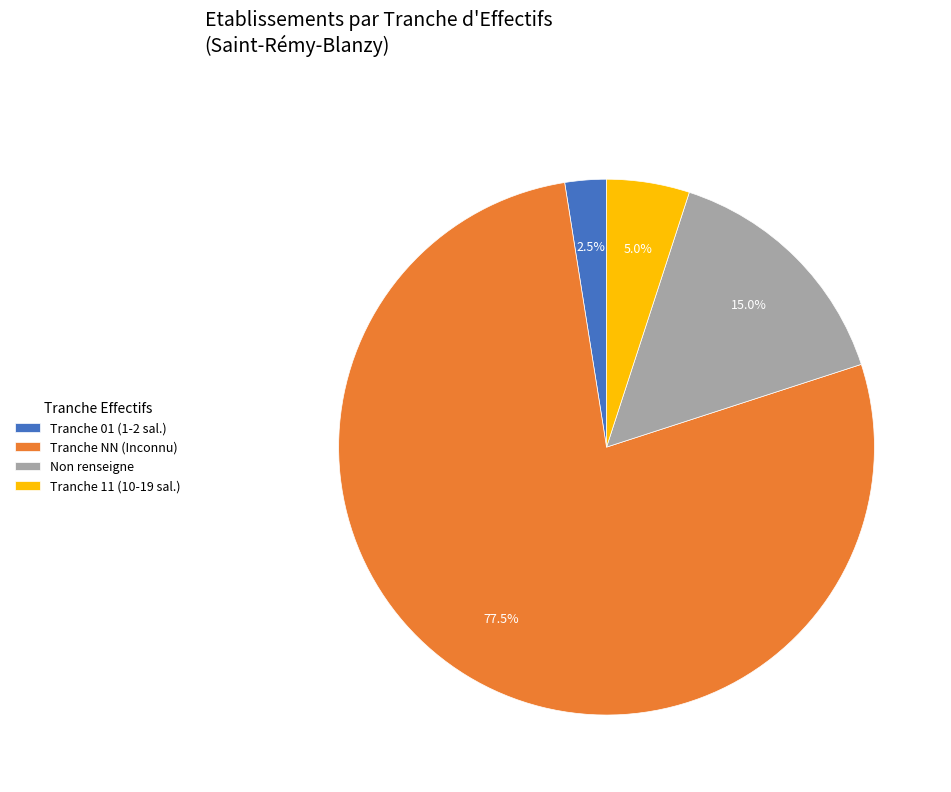

Which category has the smallest portion of the pie?

Tranche 01 (1-2 sal.)